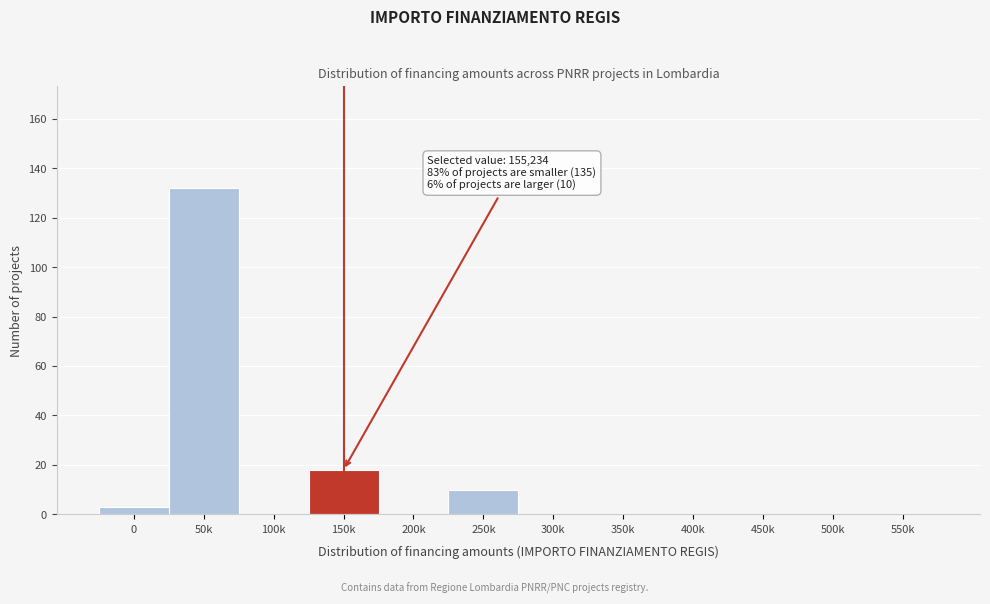

Reading left to right, what are all the values shown in this chart?

0=3	50k=132	100k=0	150k=18	200k=0	250k=10	300k=0	350k=0	400k=0	450k=0	500k=0	550k=0